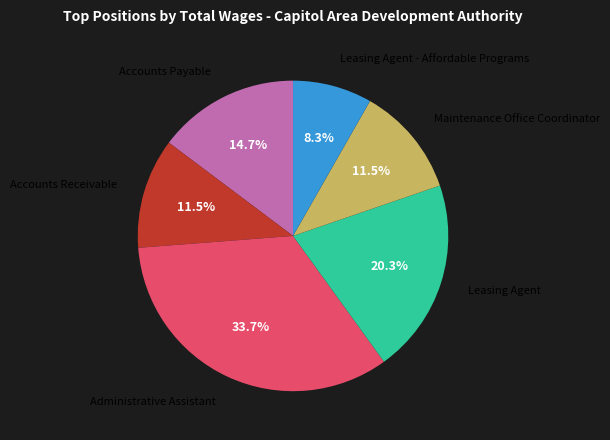

Does any single category account for the majority?

No